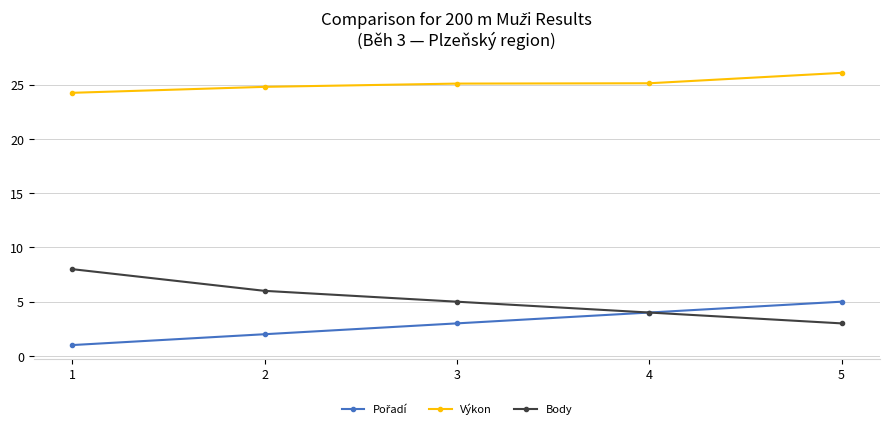

What is the spread (max minus min) of values at 5?

23.1